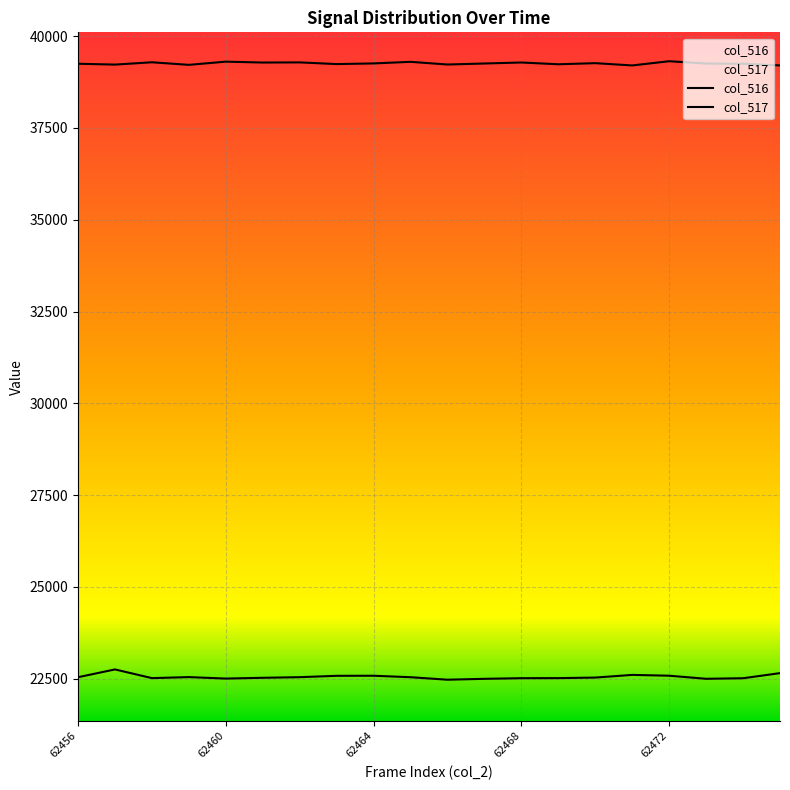

Reading left to right, what are all the values shown in this chart?

col_516: 22544	22756	22519	22547	22507	22528	22545	22582	22584	22544	22476	22500	22517	22519	22534	22607	22585	22501	22516	22655
col_517: 39245	39222	39285	39215	39302	39278	39282	39236	39254	39297	39224	39252	39279	39231	39261	39199	39314	39250	39245	39199